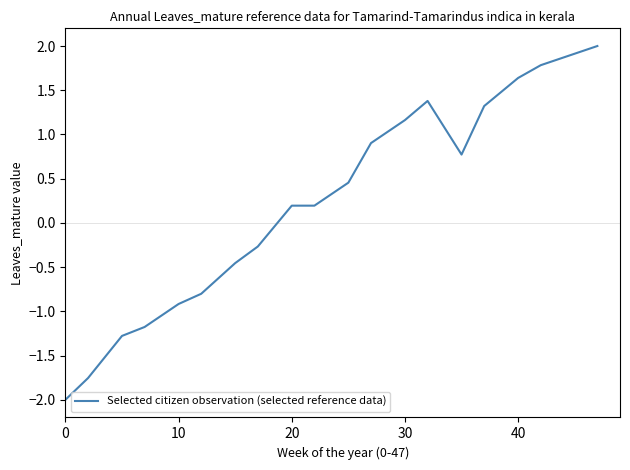

What is the difference between the maximum and minimum values?

4.0